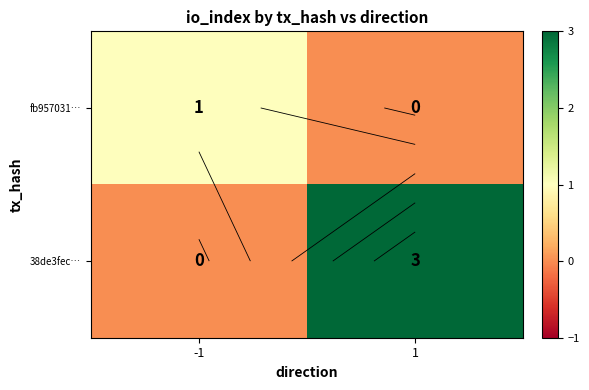

What is the difference between the highest and lowest values at 1?

3